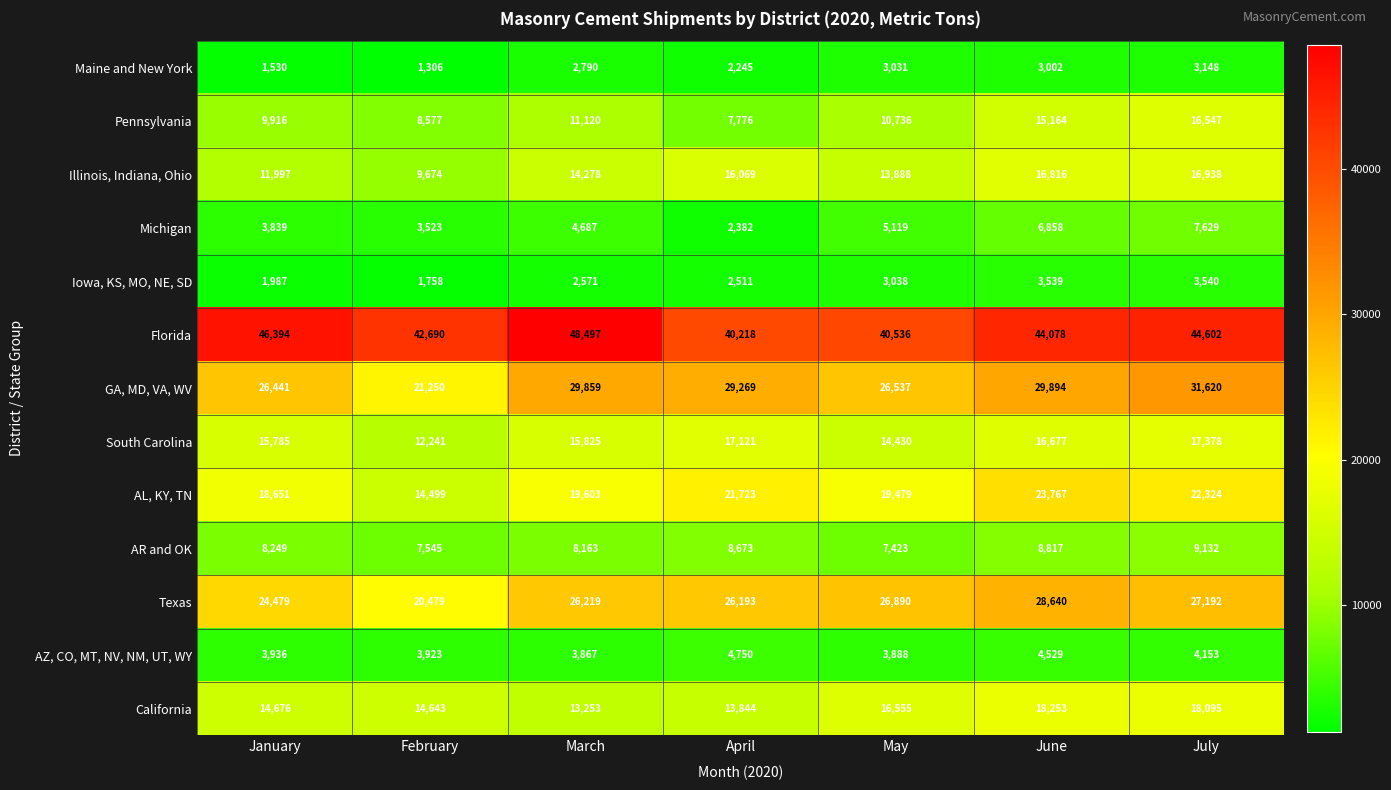

Where is Texas nearest to the value 24559?

January